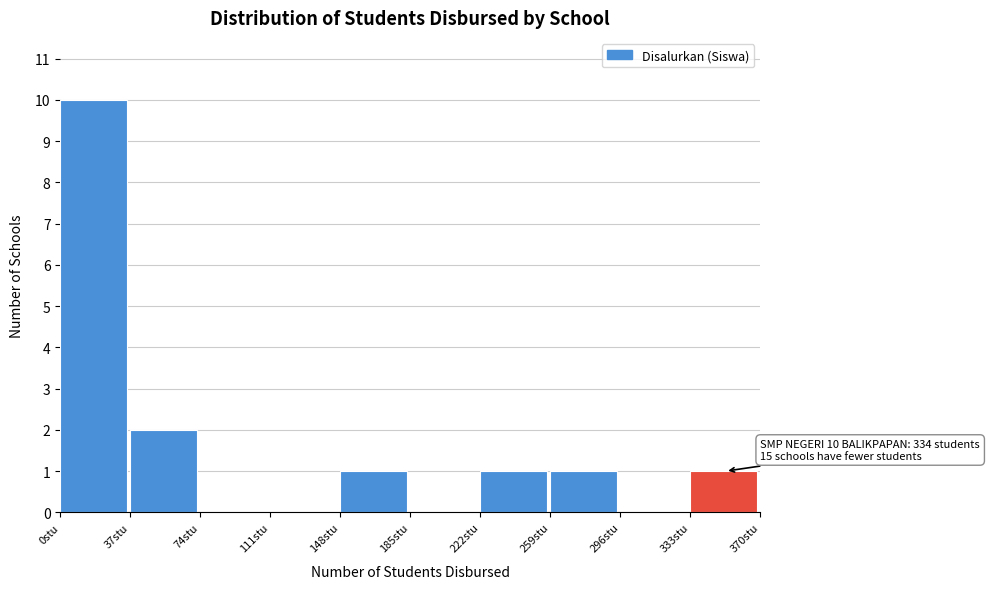

Over which range of the x-axis is the bar tallest?

0 to 37